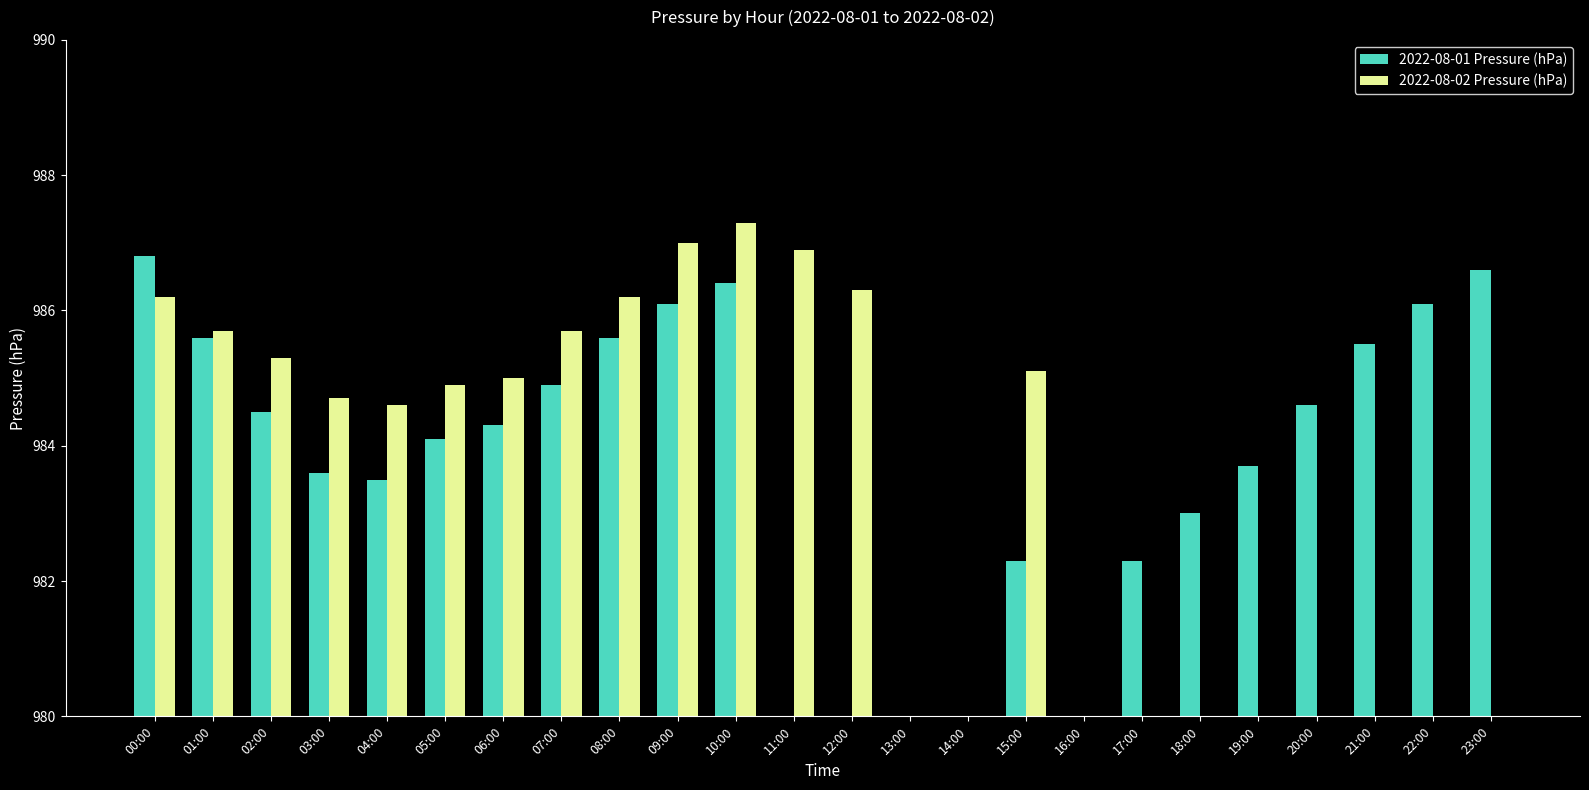

What is the total value across all series at 01:00?

1971.3